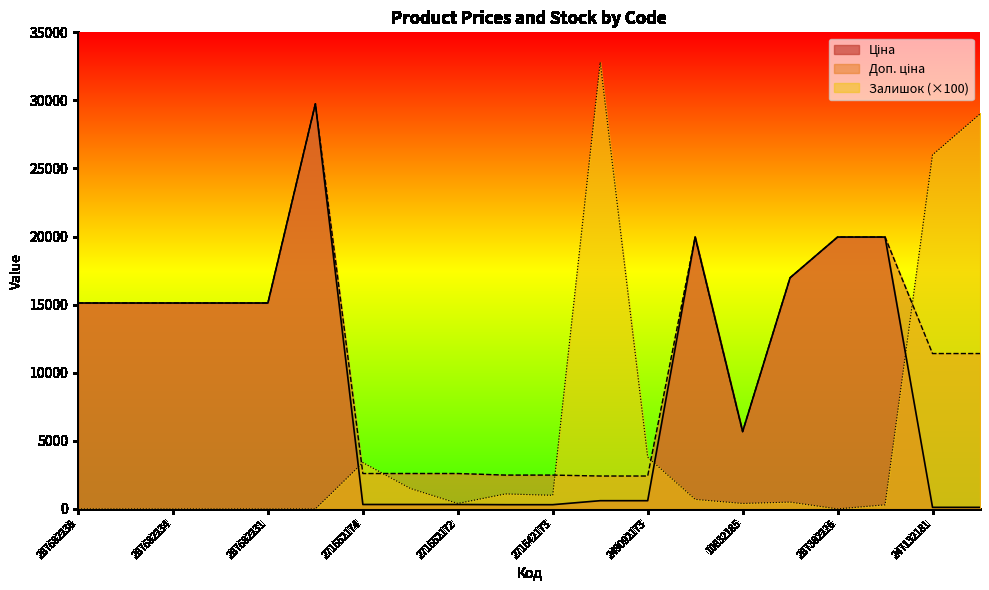

List the series in order of their overall mean, lowest first.

Залишок, Ціна, Доп. ціна